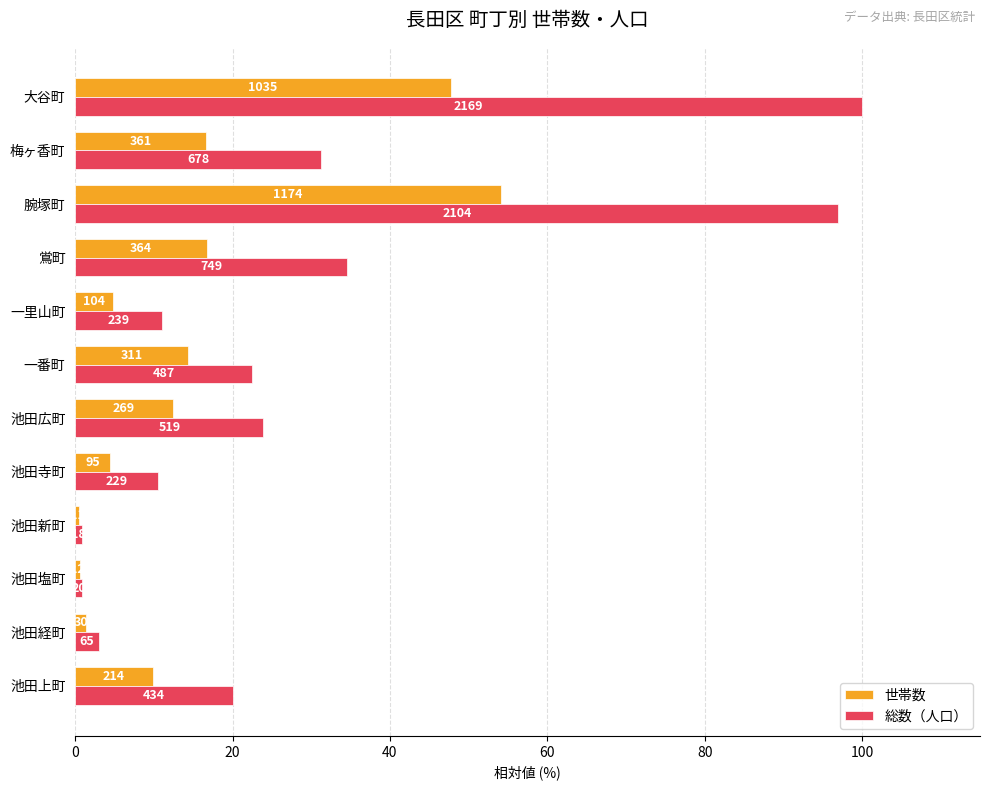

What are all the series names shown in the legend?

世帯数, 総数（人口）